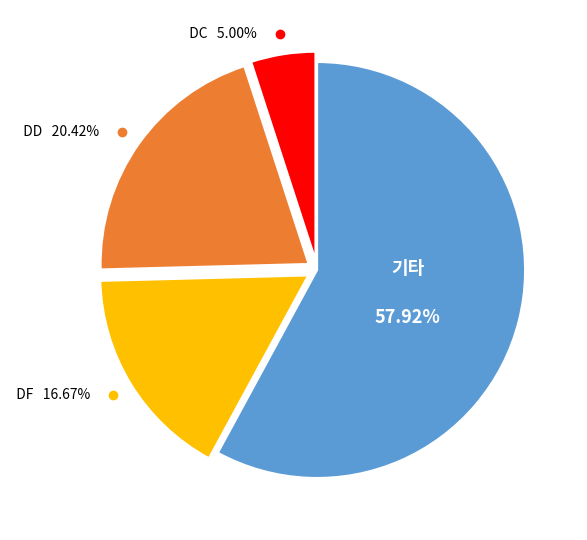

How many segments does this pie chart have?

4